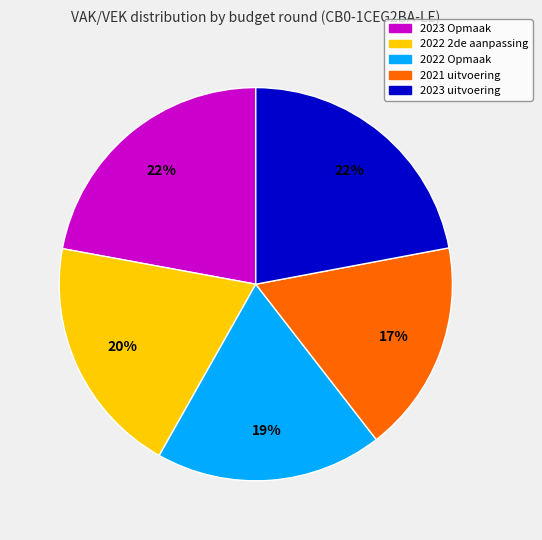

Which has a higher value, 2022 2de aanpassing or 2023 uitvoering?

2023 uitvoering